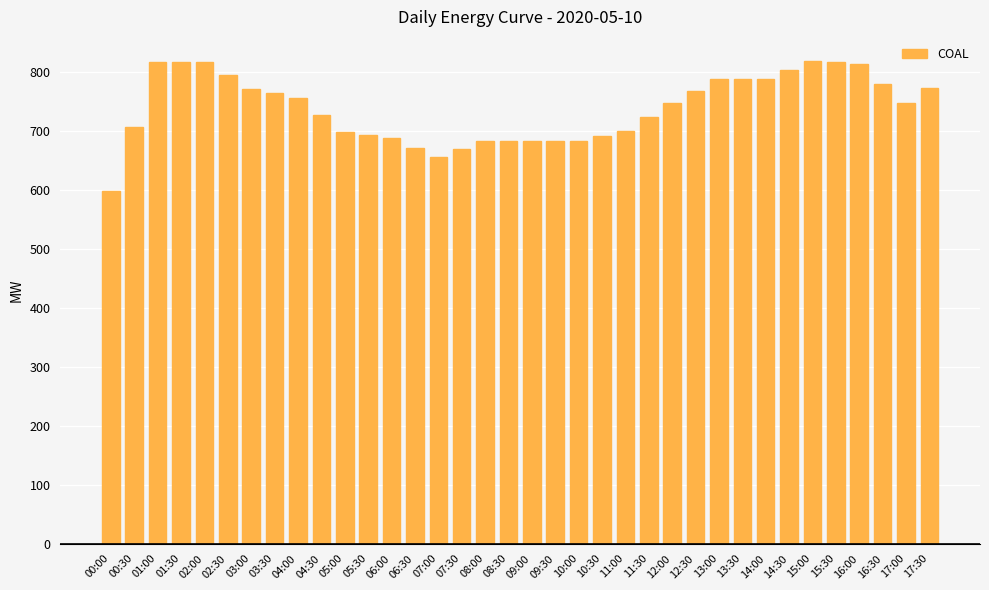

What is the value of the 26th bar from the left?

767.5